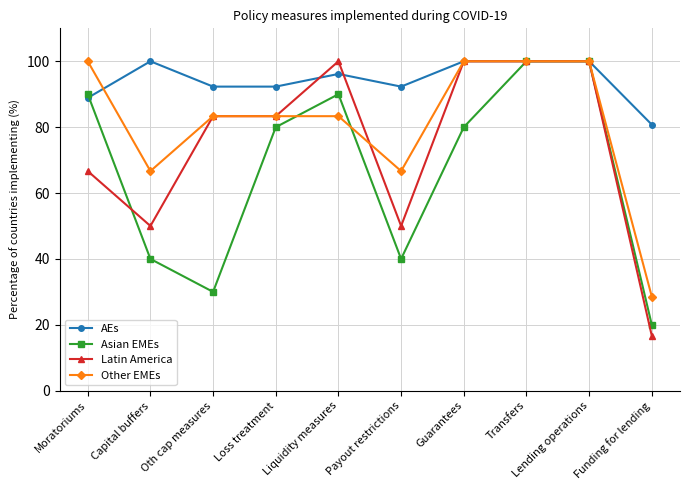

Read the Latin America value at Capital buffers.

50.0